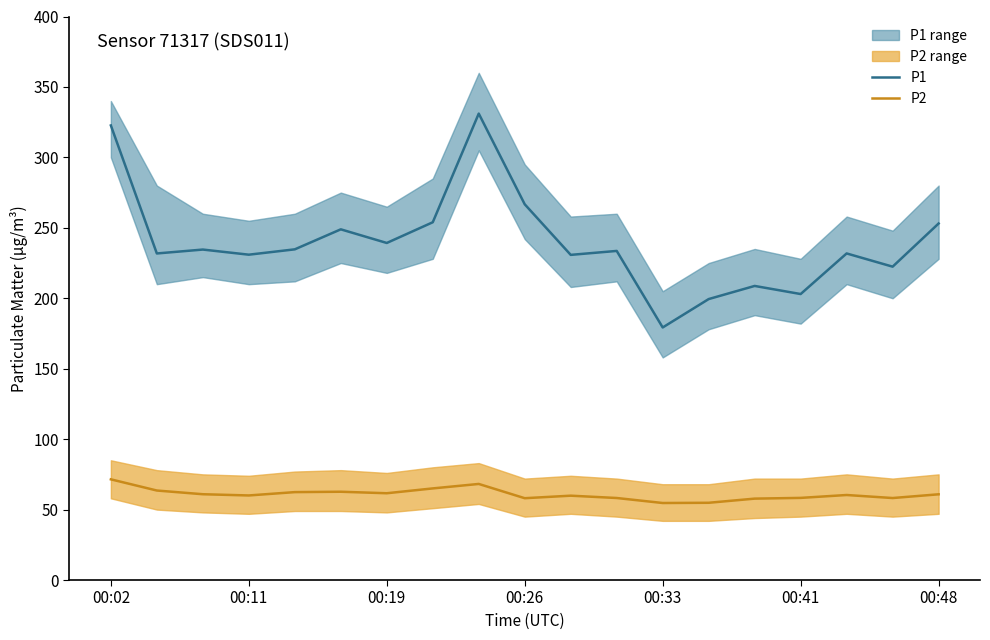

Is the value of P2 at 00:19 greater than the value of P1 at 00:48?

No